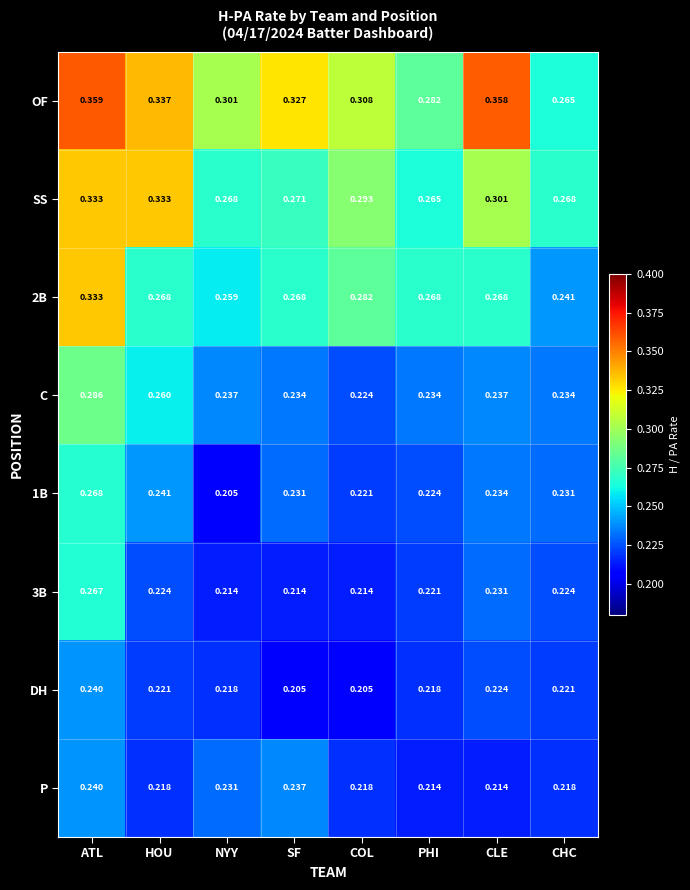

Is the value of DH at CLE greater than the value of P at CLE?

Yes